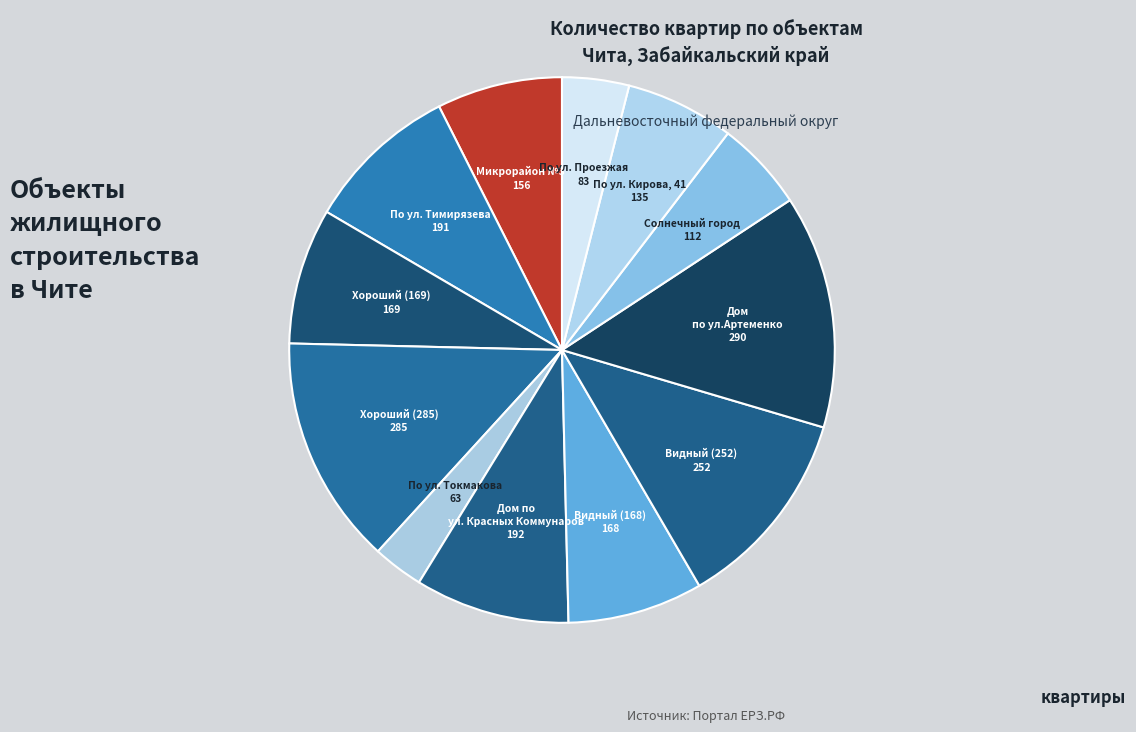

Count the number of slices in the pie.

12